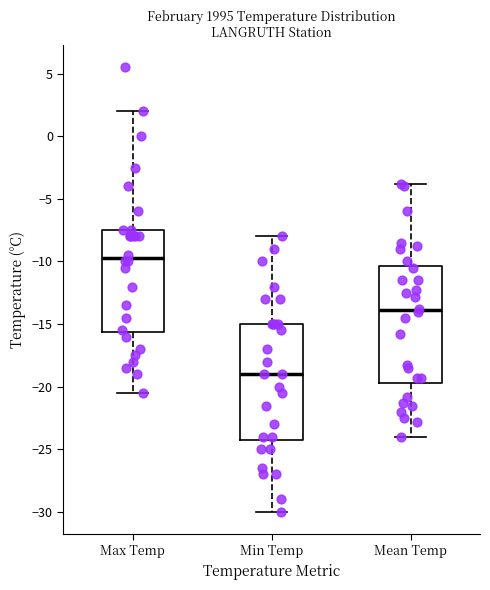

Where does the median line of the box for Mean Temp sit on the y-axis? The values are not printed on the chart, so give them approximately, as read against the axis.

-14.0